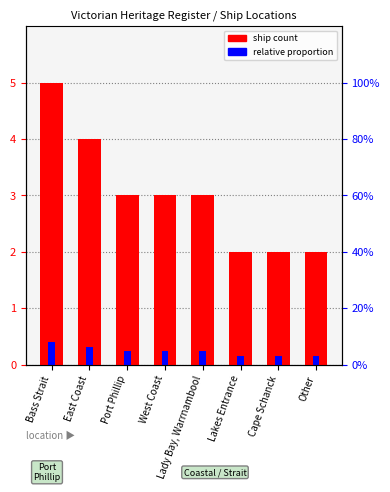

What is the maximum value shown in the chart?

5.0